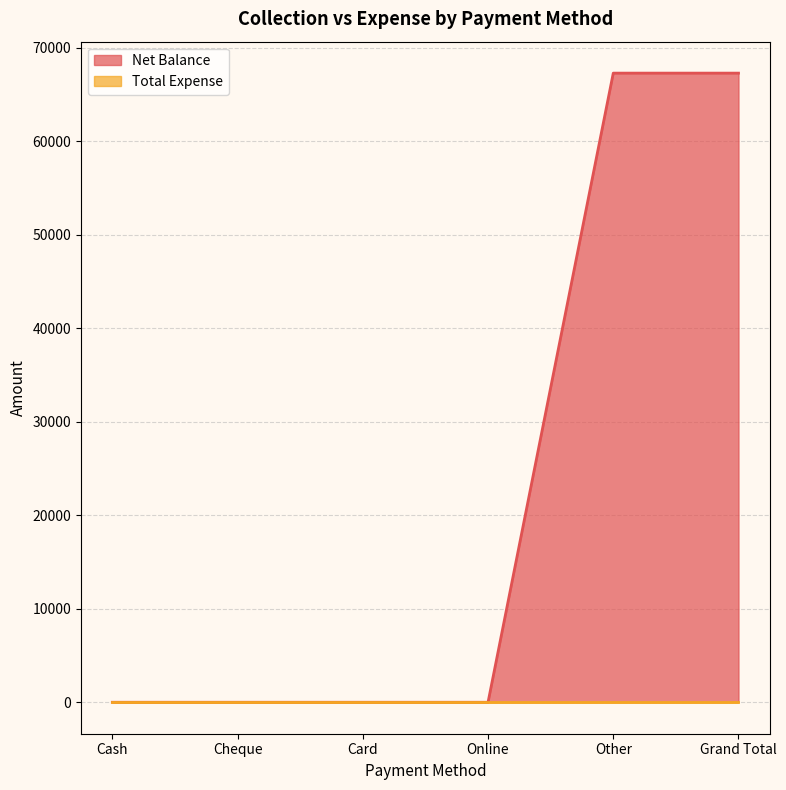

True or false: the data shows 67277 at Other.

True